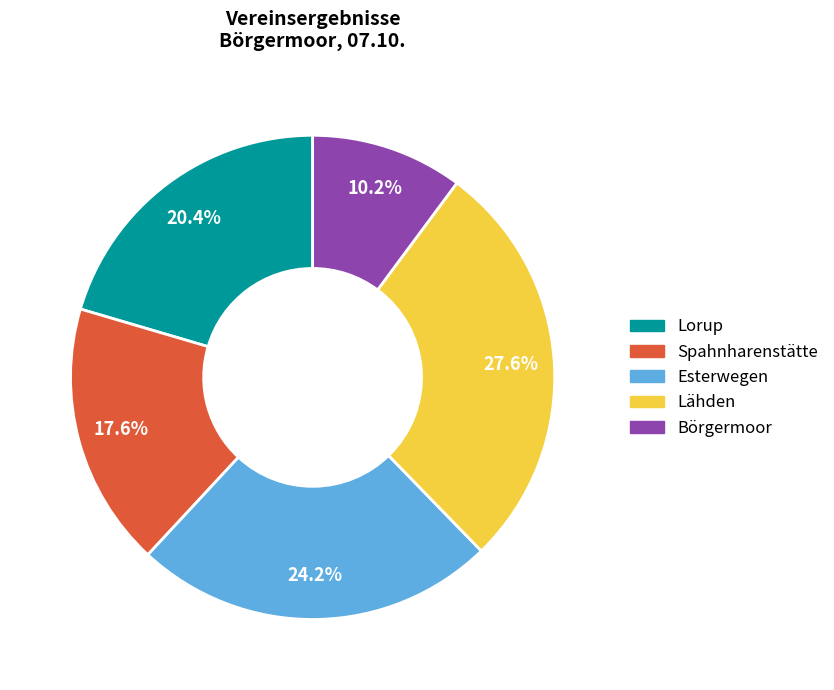

To the nearest percent, what is the difference between the Spahnharenstätte and Esterwegen slice percentages?

7%